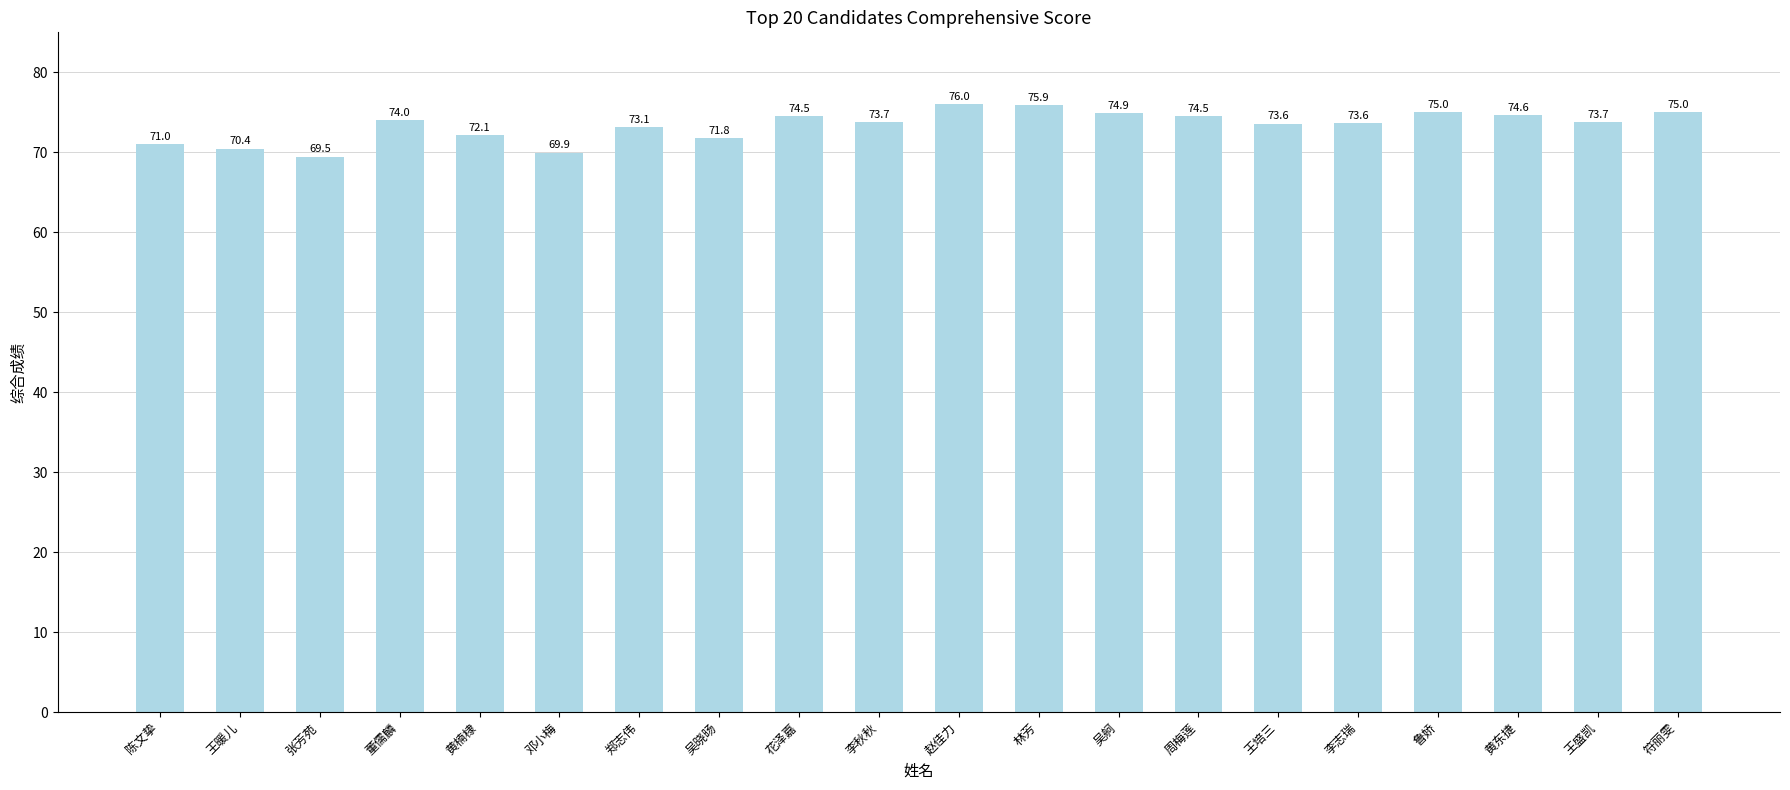

Reading left to right, list all the values displayed in this chart.

71.0	70.4	69.5	74.0	72.1	69.9	73.1	71.8	74.5	73.7	76.0	75.9	74.9	74.5	73.6	73.6	75.0	74.6	73.7	75.0